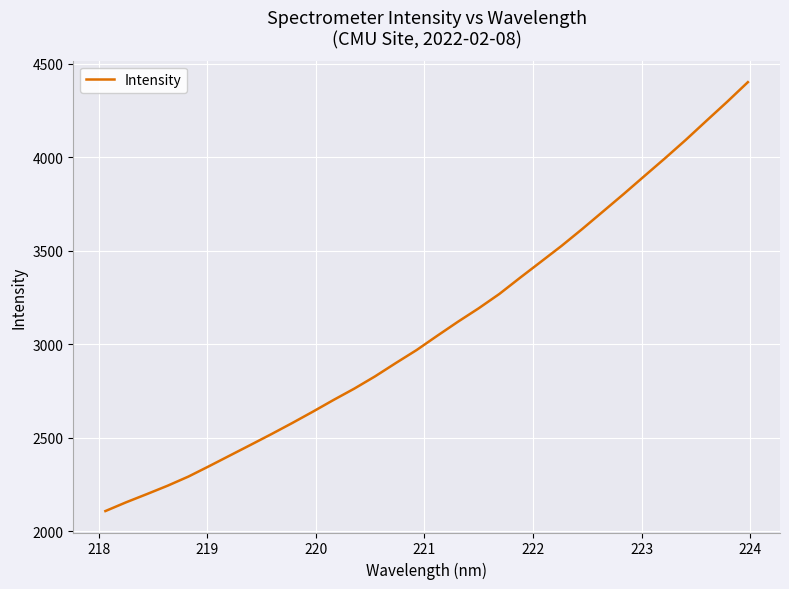

What is the minimum value shown in the chart?

2108.0